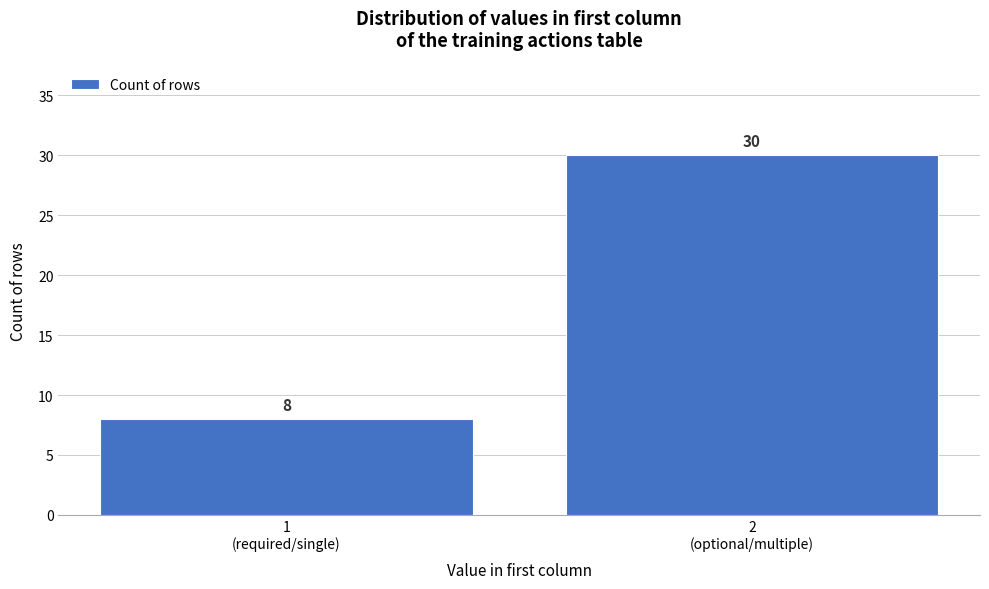

Reading left to right, transcribe all the data shown in this chart.

8	30